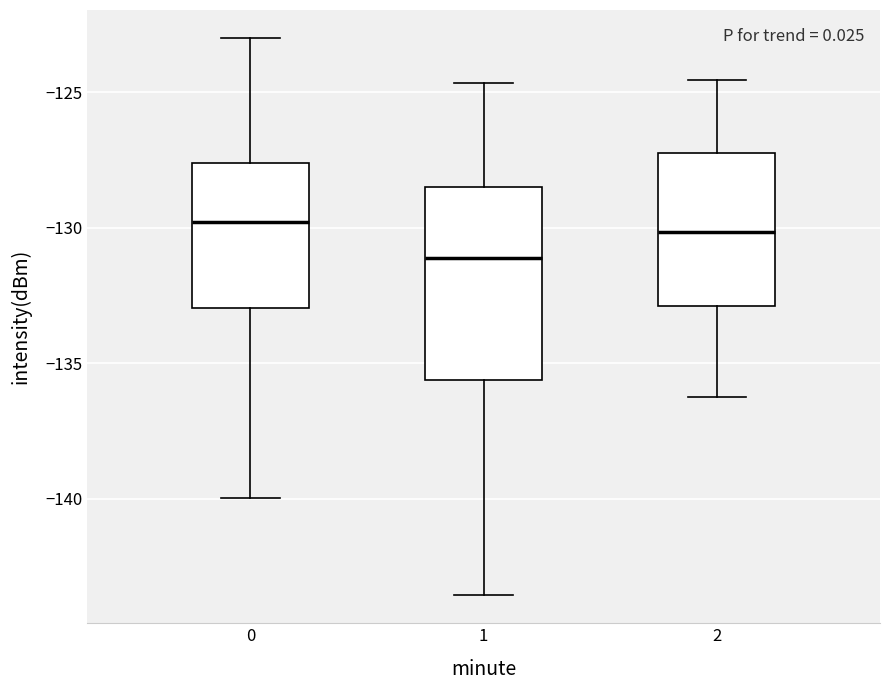

Reading left to right, read every box against the y-axis: the position of its median line, the range the box covers, and the ends of its whiskers. The values are not printed on the chart, so give them approximately, as read against the axis.

0: median -130.0, box -133.0 to -127.5, whiskers -140.0 to -123.0
1: median -131.0, box -135.5 to -128.5, whiskers -143.5 to -124.5
2: median -130.0, box -133.0 to -127.0, whiskers -136.0 to -124.5